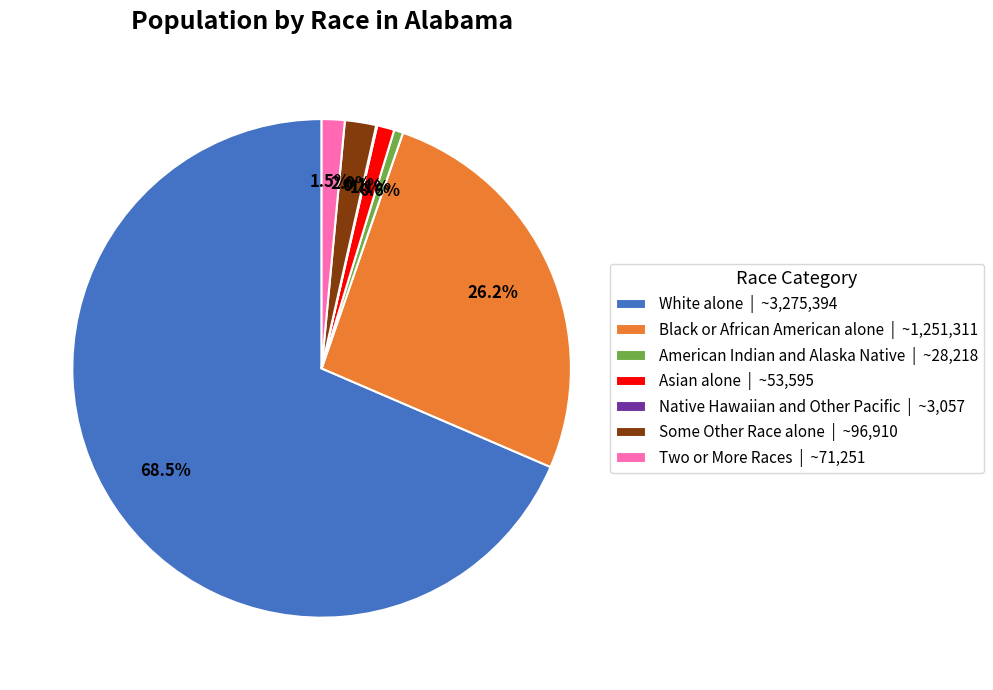

Combined, do Two or More Races and Black or African American alone account for over 50%?

No